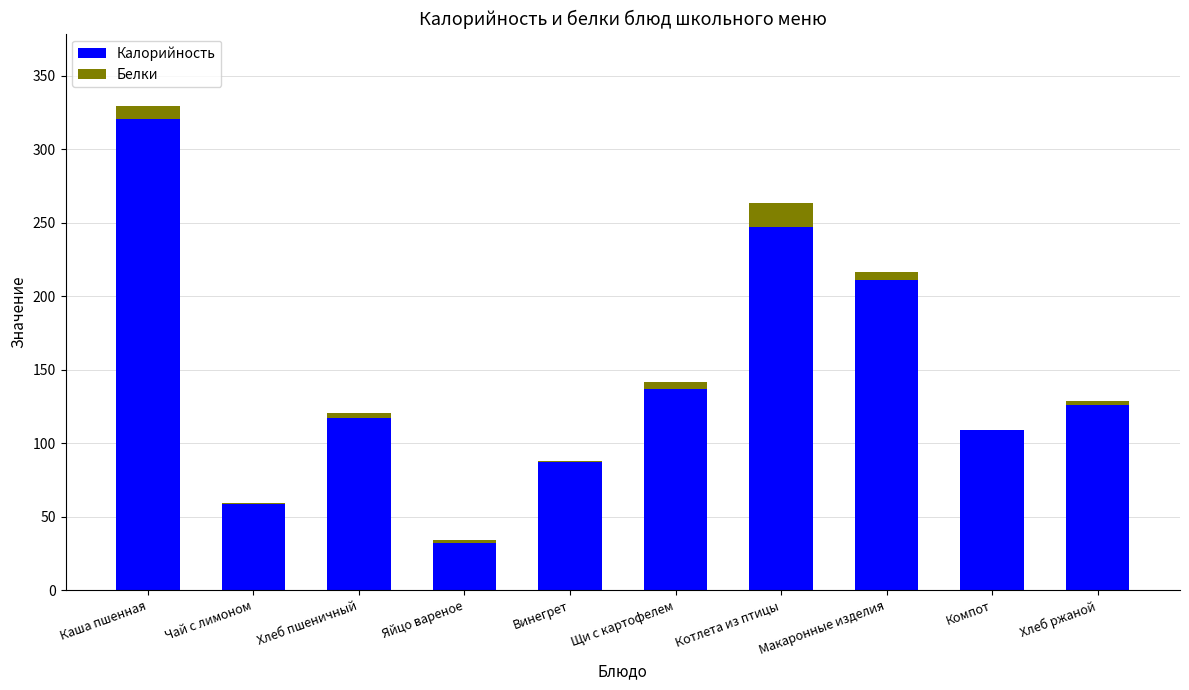

Which category has the highest value in the Калорийность series?

Каша пшенная